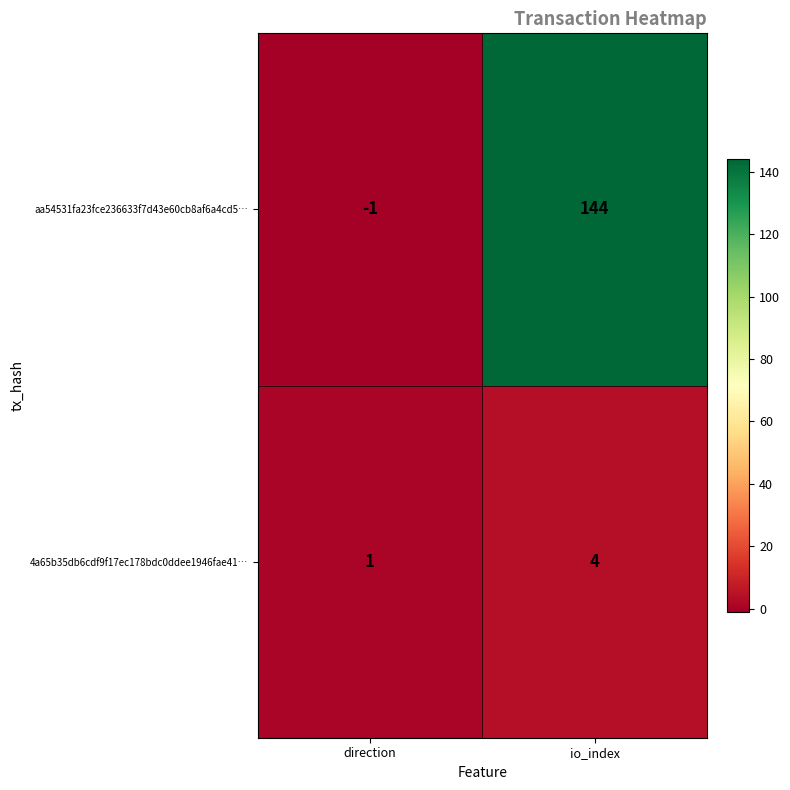

What is the maximum value for 4a65b35db6cdf9f17ec178bdc0ddee1946fae41…?

4